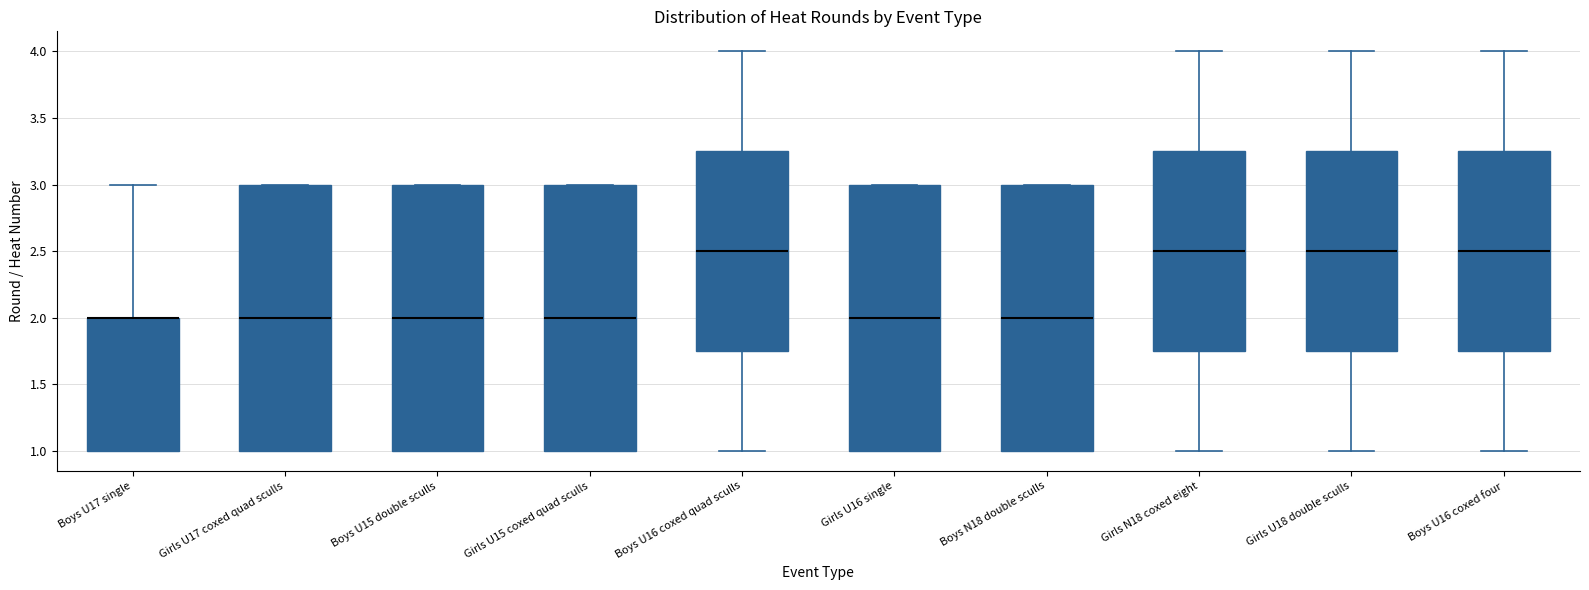

Where does the median line of the box for Boys U15 double sculls sit on the y-axis? The values are not printed on the chart, so give them approximately, as read against the axis.

2.00